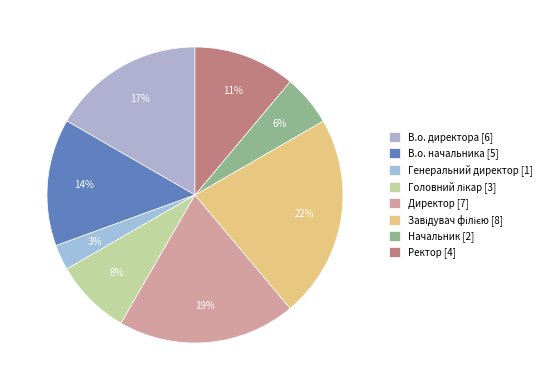

Rank the categories by value from lowest to highest.

Генеральний директор, Начальник, Головний лікар, Ректор, В.о. начальника, В.о. директора, Директор, Завідувач філією